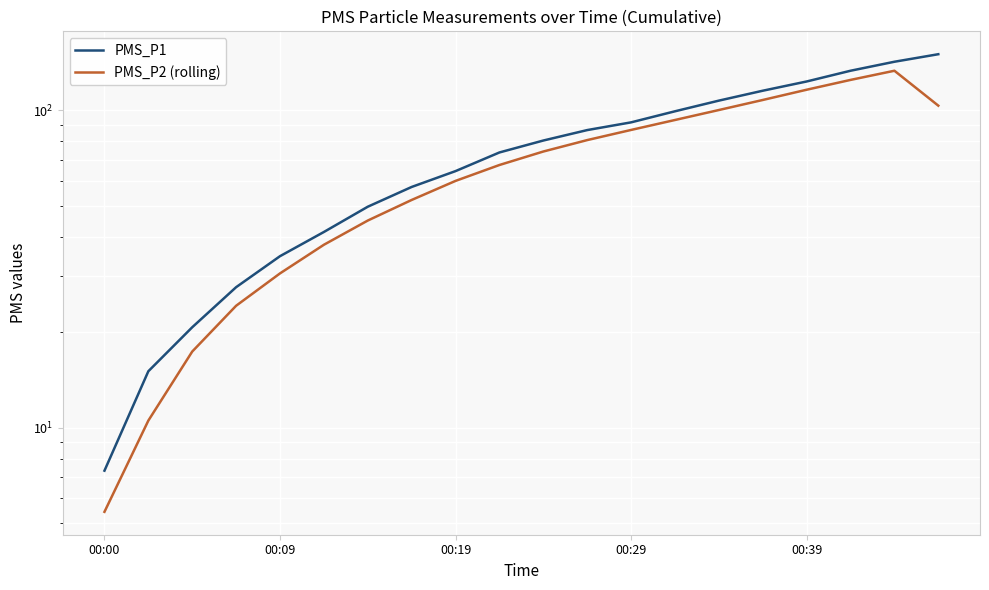

In PMS_P2 (rolling), how many points are higher than both neighbors (excluding endpoints)?

1